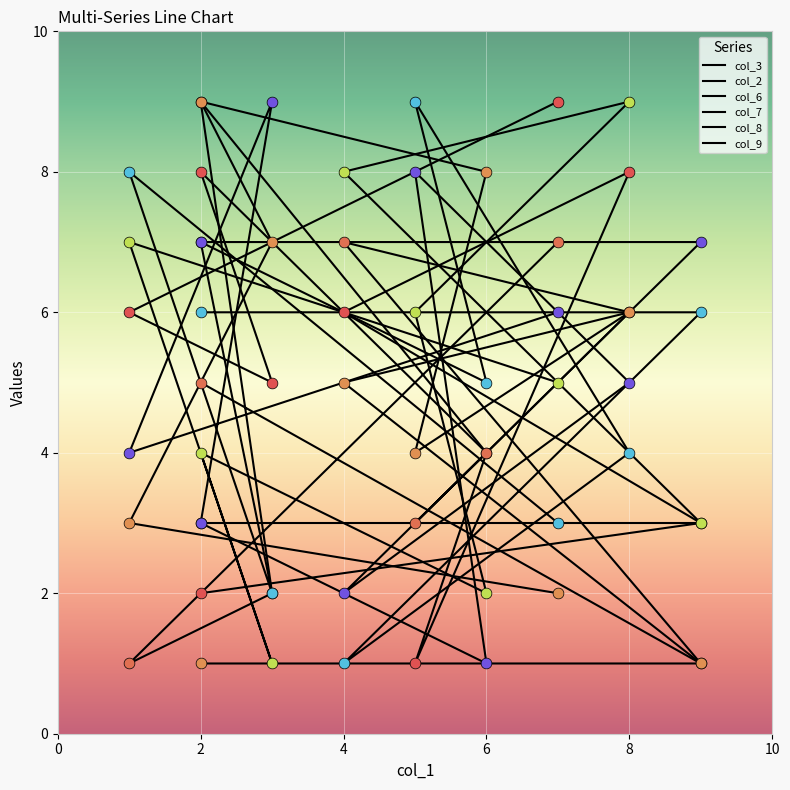

Which series contains the highest Y value?

col_3